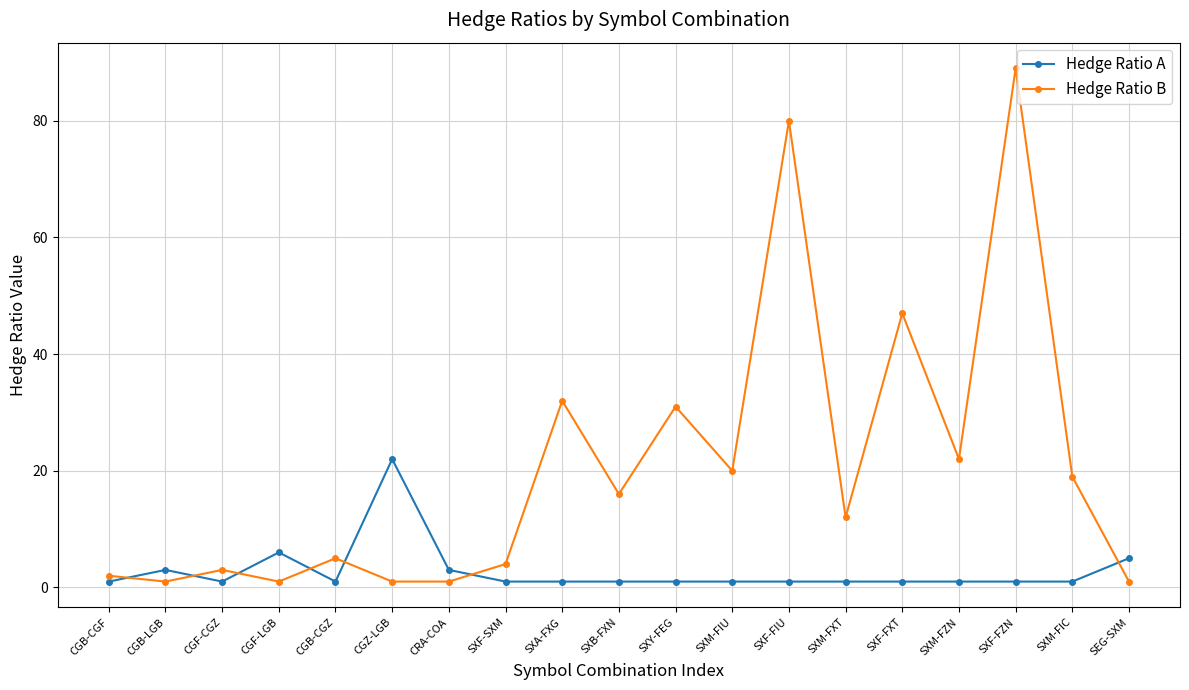

The Hedge Ratio B series shows 5 at SXB-FXN. True or false?

False